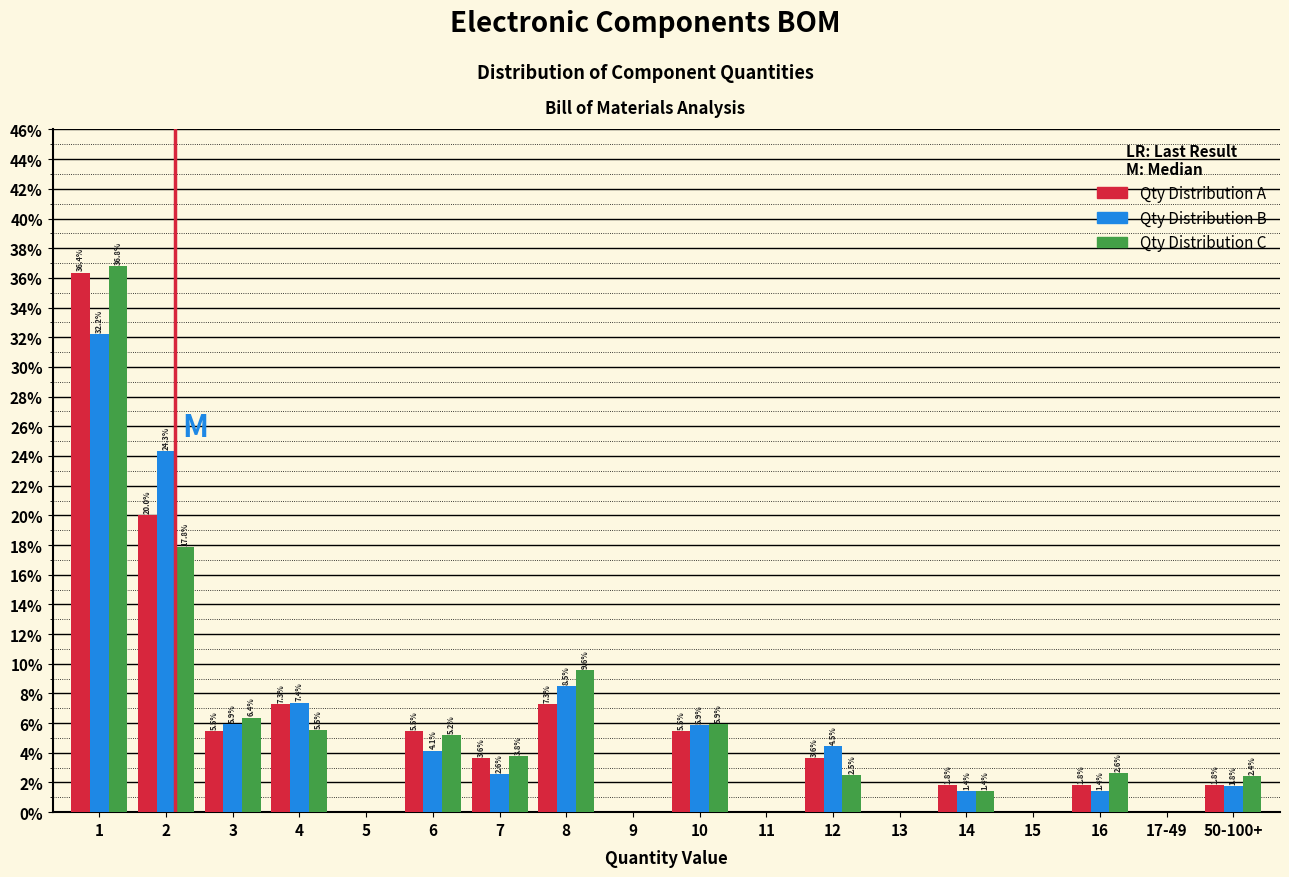

What is the total value across all series at 3?

17.8